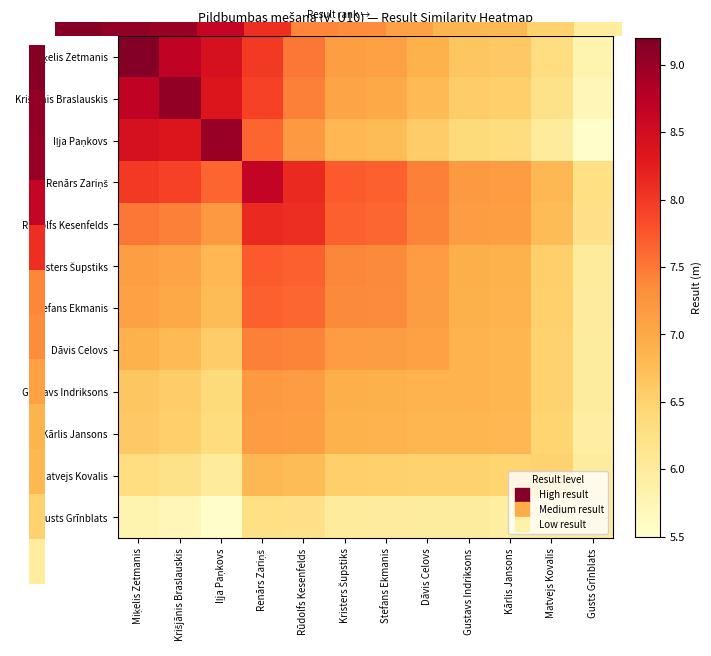

What is the difference between the highest and lowest values at Renārs Zariņš?

2.4